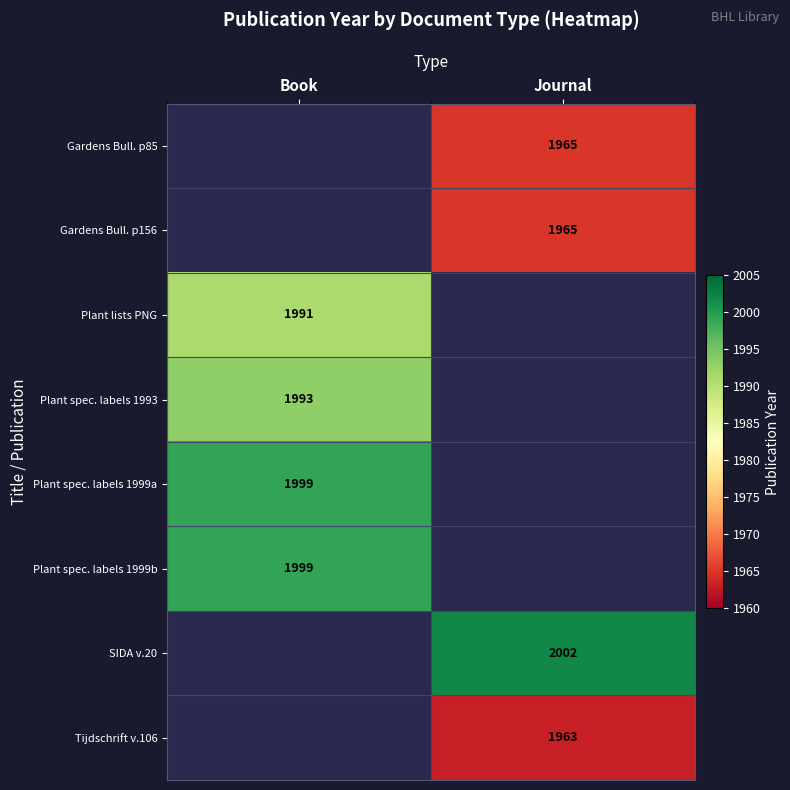

True or false: Tijdschrift v.106 has a value of 1963 at Journal.

True